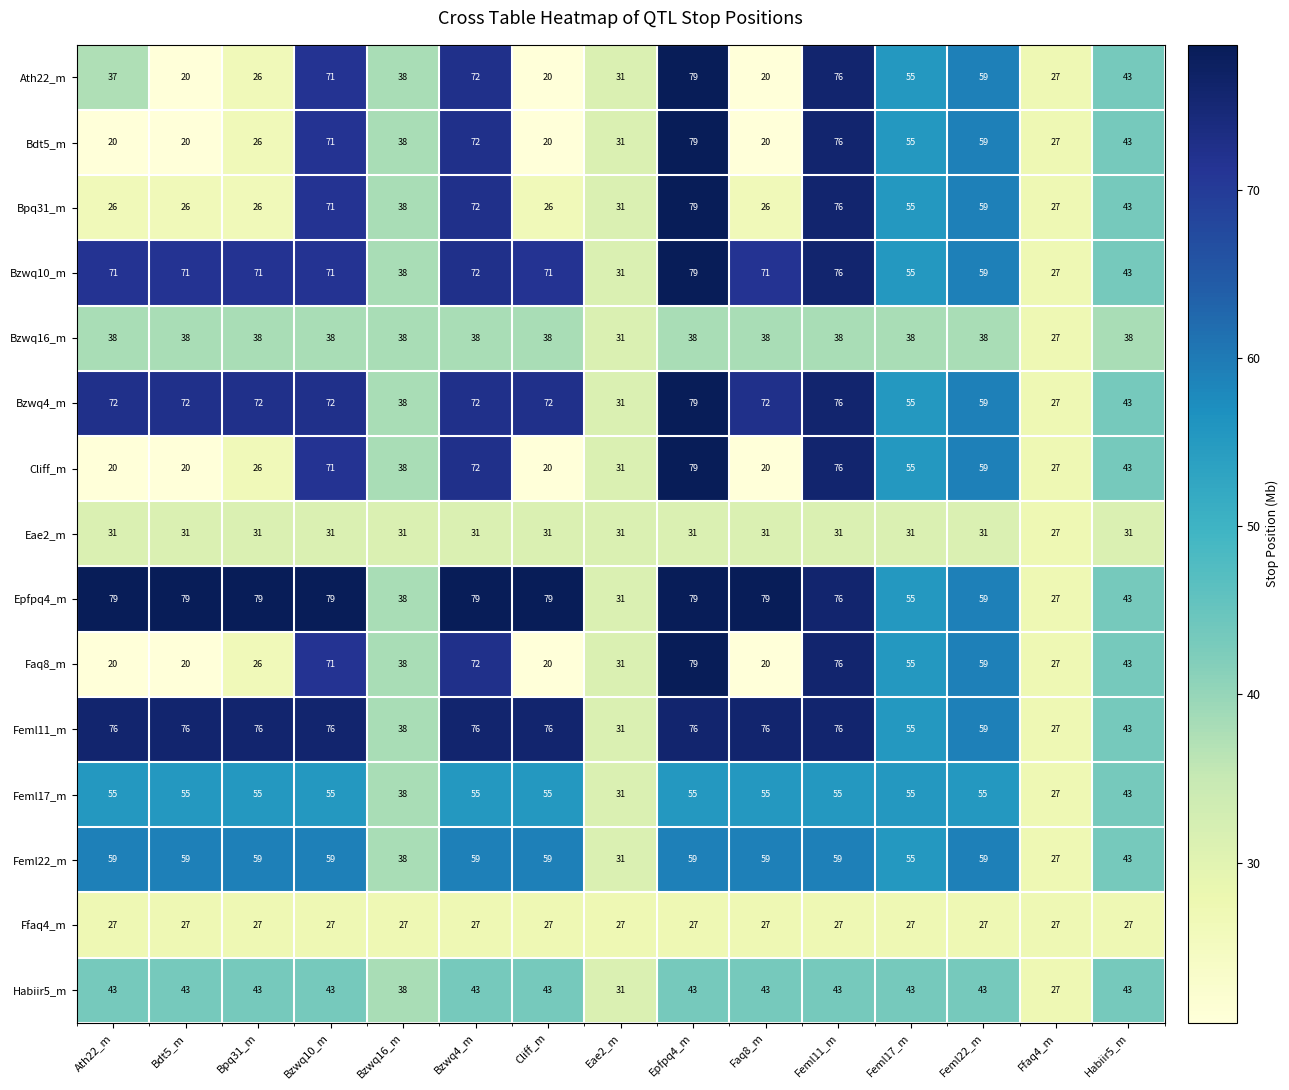

What is the difference between the highest and lowest values at Bpq31_m?

53